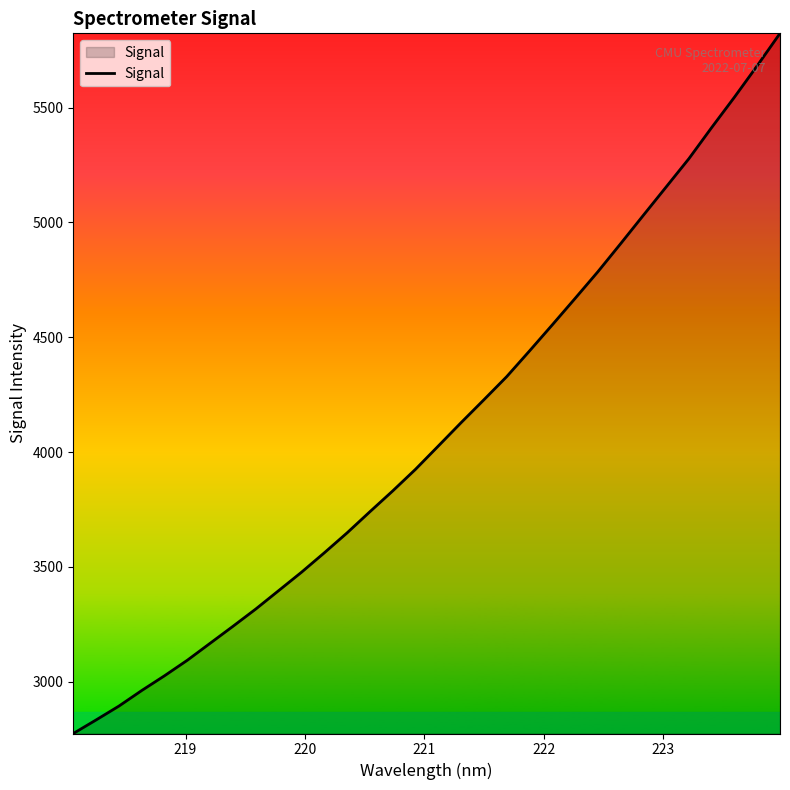

What is the smallest value displayed?

2774.0